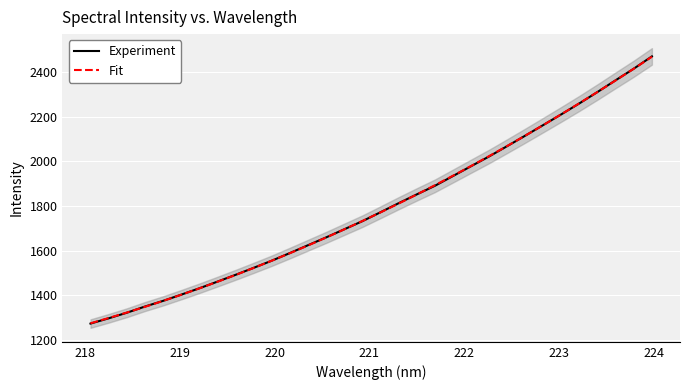

What is the minimum value shown in the chart?

1273.9